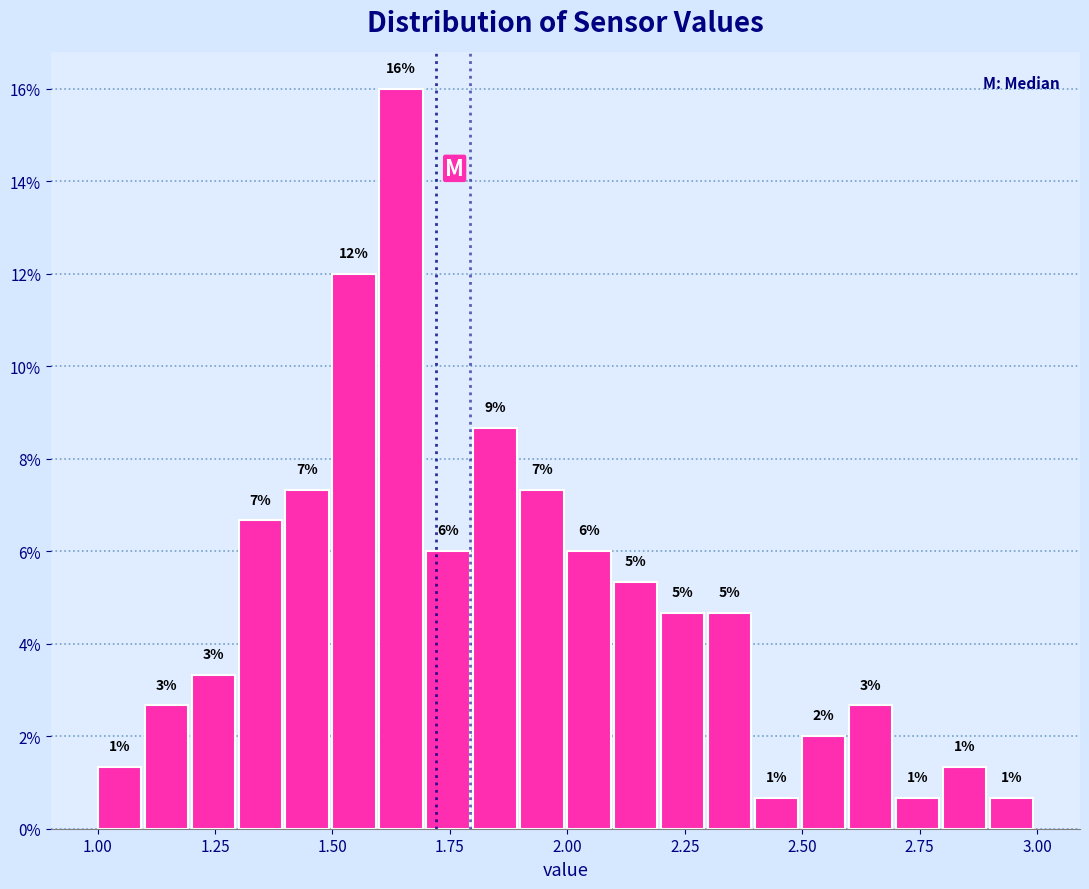

Around what value on the x-axis is the tallest bar? Give the approximate position of its centre, as read against the axis.

1.65